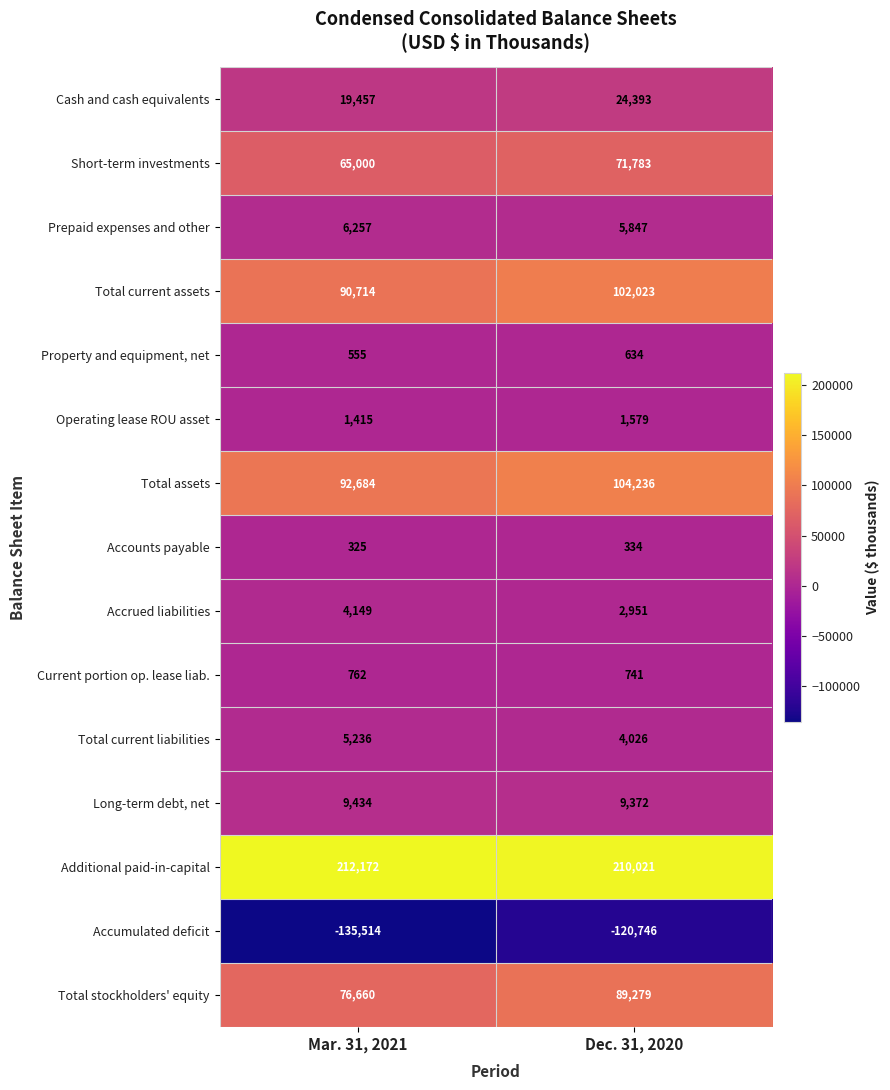

What is the difference between the maximum and minimum values in the Accounts payable series?

9